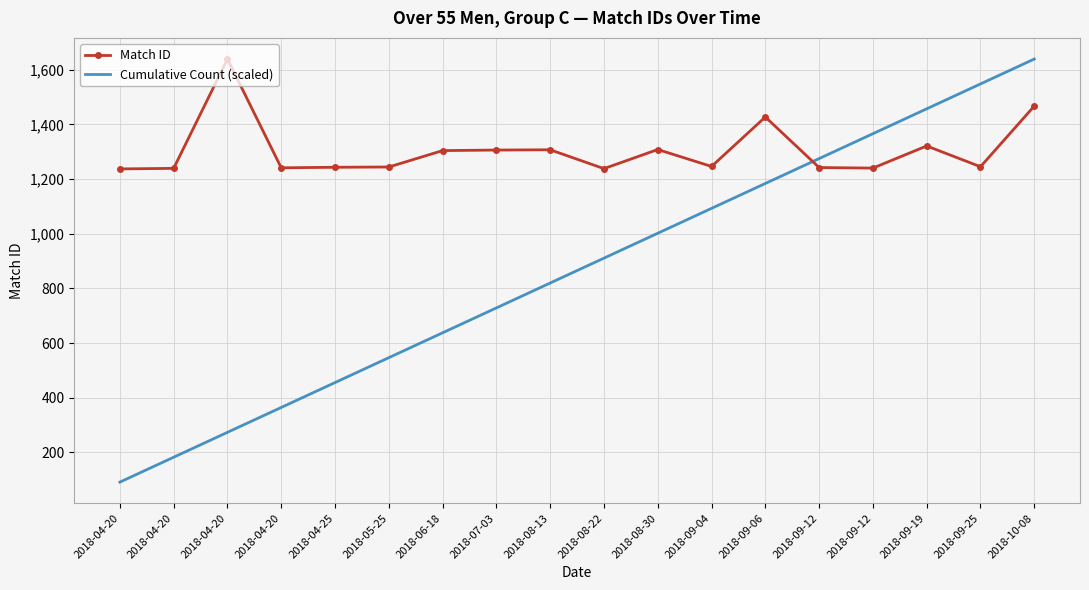

What is the average value of the Cumulative Count (scaled) series?

865.0